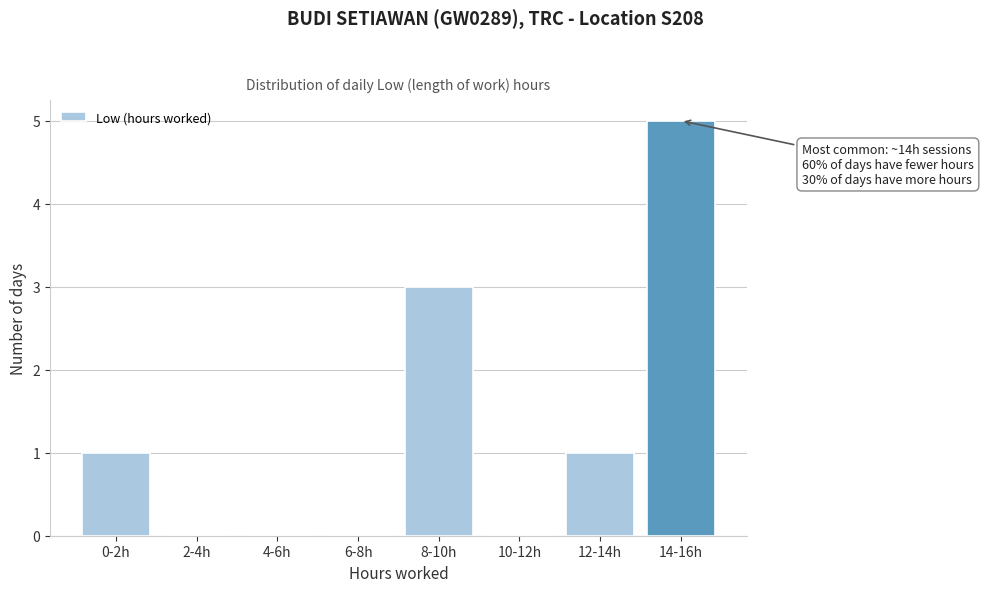

Reading right to left, transcribe all the data shown in this chart.

14-16h=5	12-14h=1	10-12h=0	8-10h=3	6-8h=0	4-6h=0	2-4h=0	0-2h=1